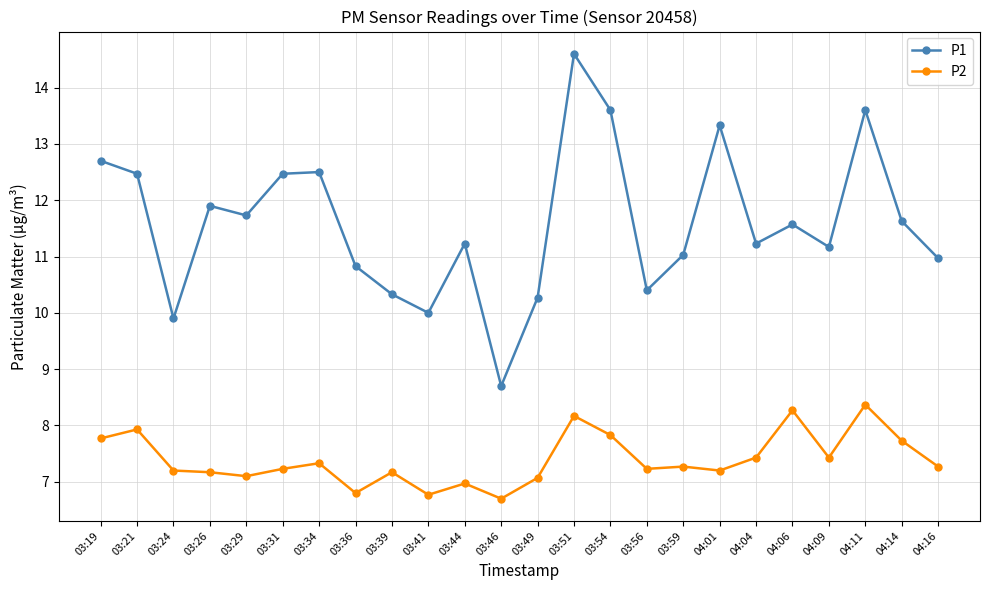

What is the sum of the P2 values at 03:21 and 04:14?

15.7